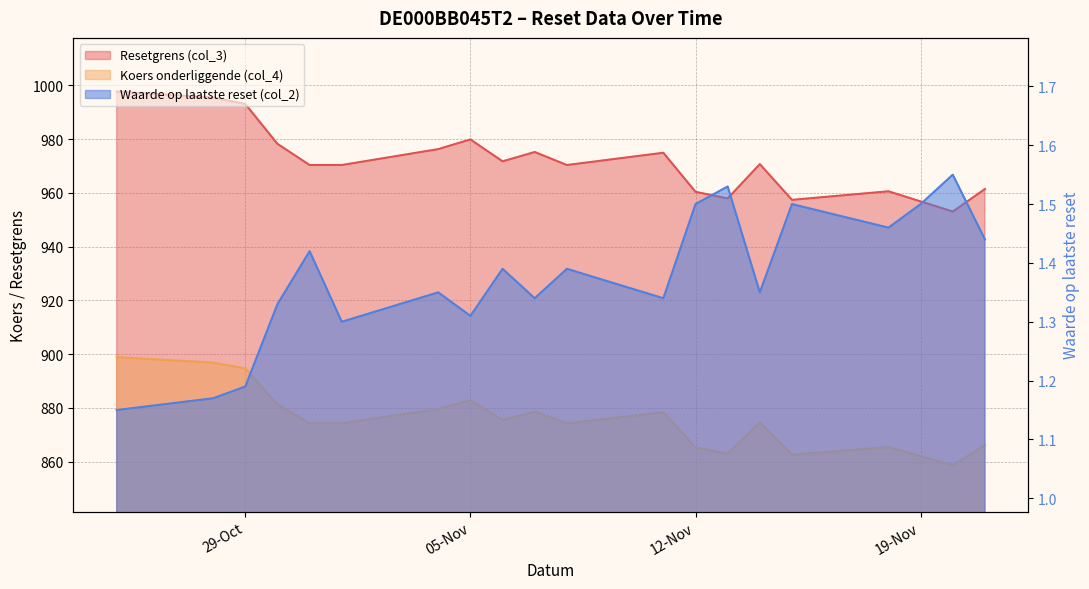

At which category is the sum across all series the highest?

2024-10-25